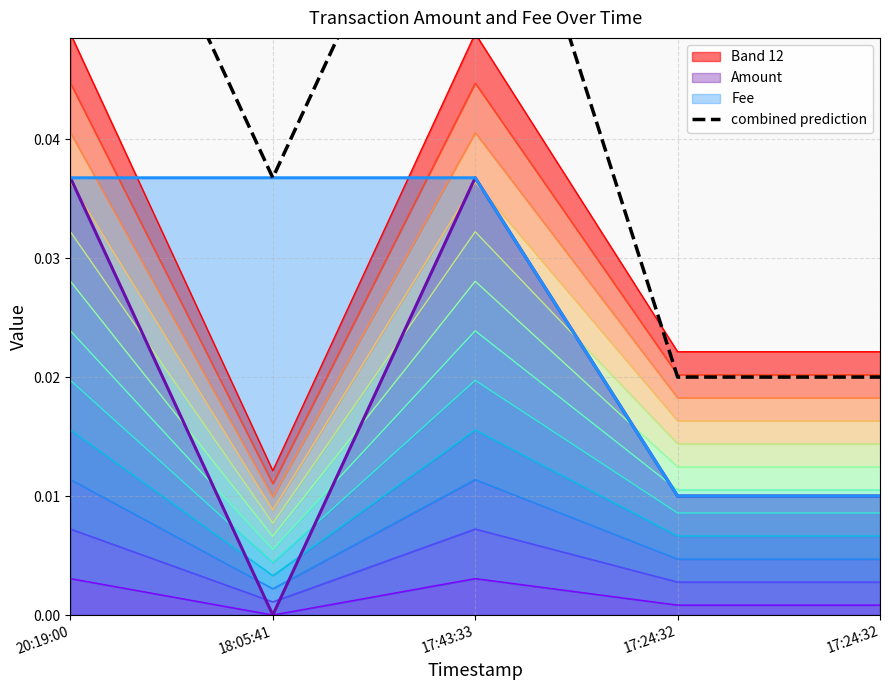

List the labels in order of value, largest first.

20:19:00, 17:43:33, 18:05:41, 17:24:32, 17:24:32